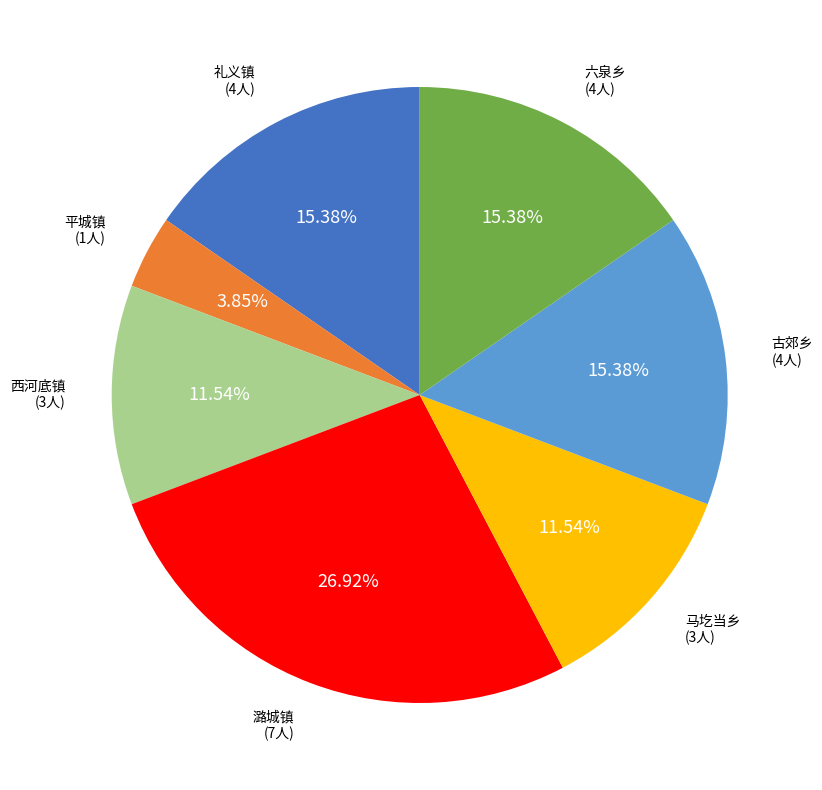

Is there a majority slice in this chart?

No